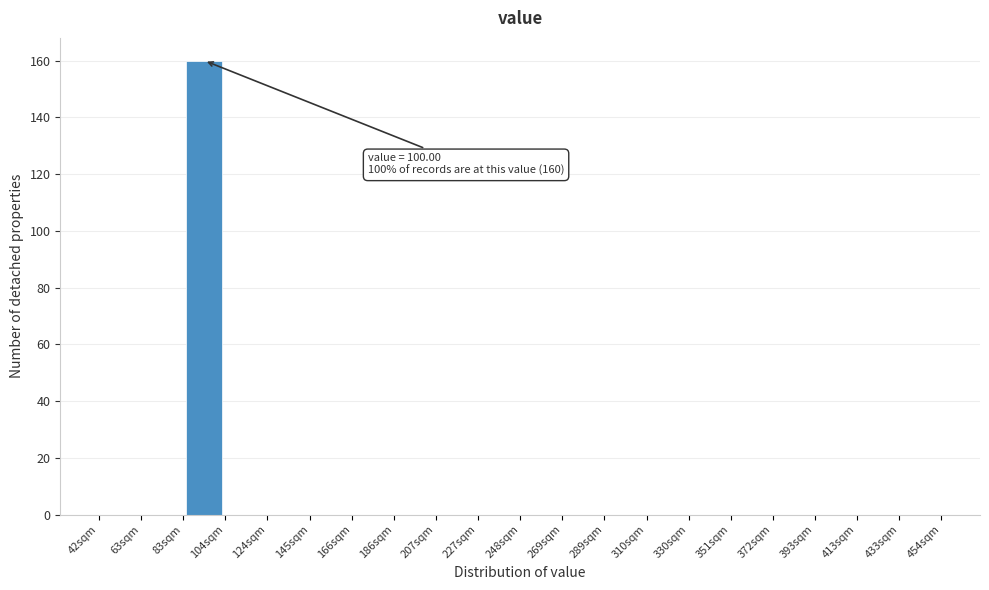

Over which range of the x-axis is the bar tallest?

85 to 105